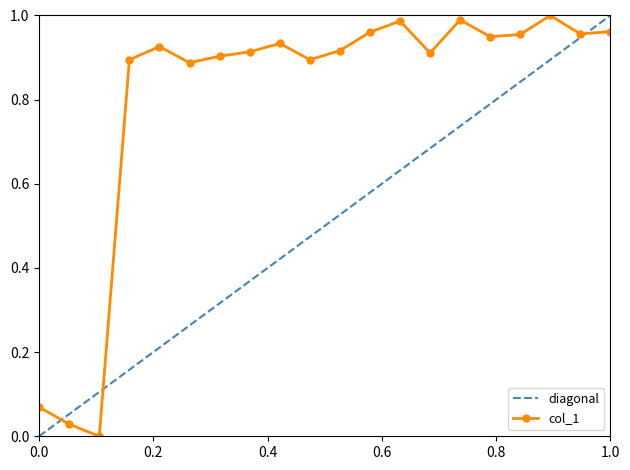

What is the difference between the second highest and second lowest values?

1.0